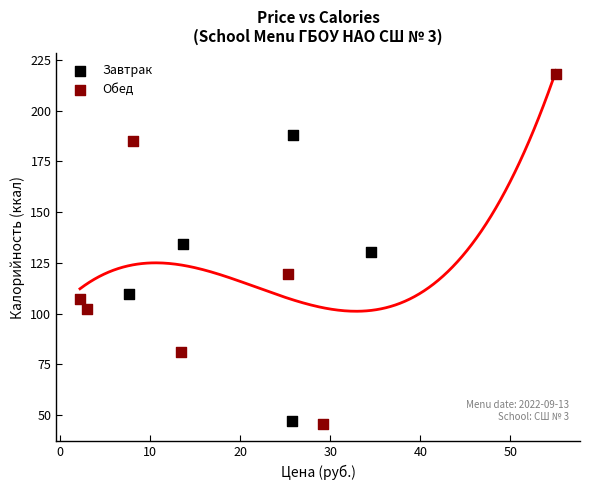

Which series reaches the maximum Y coordinate?

Обед